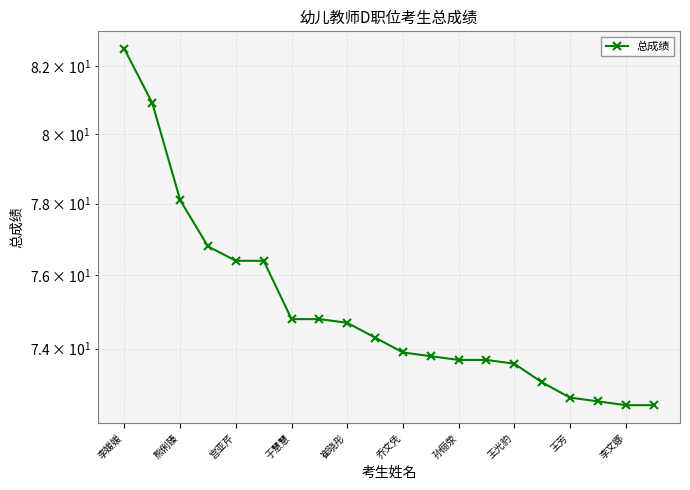

What is the ratio of the value at 于慧慧 to the value at 宫亚芹?

1.0